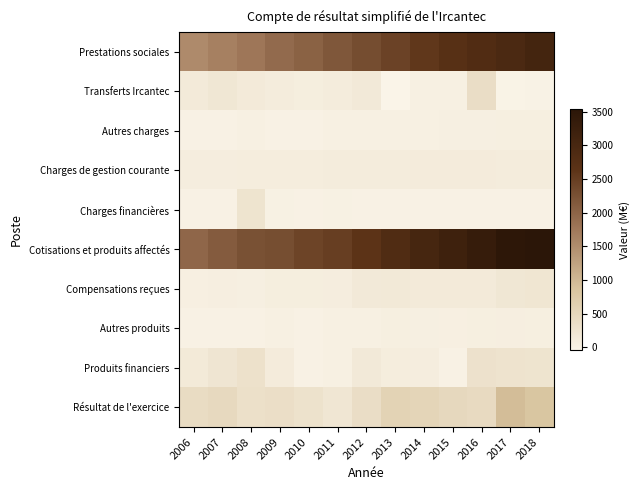

What is the total value across all series at 2013?

6267.6